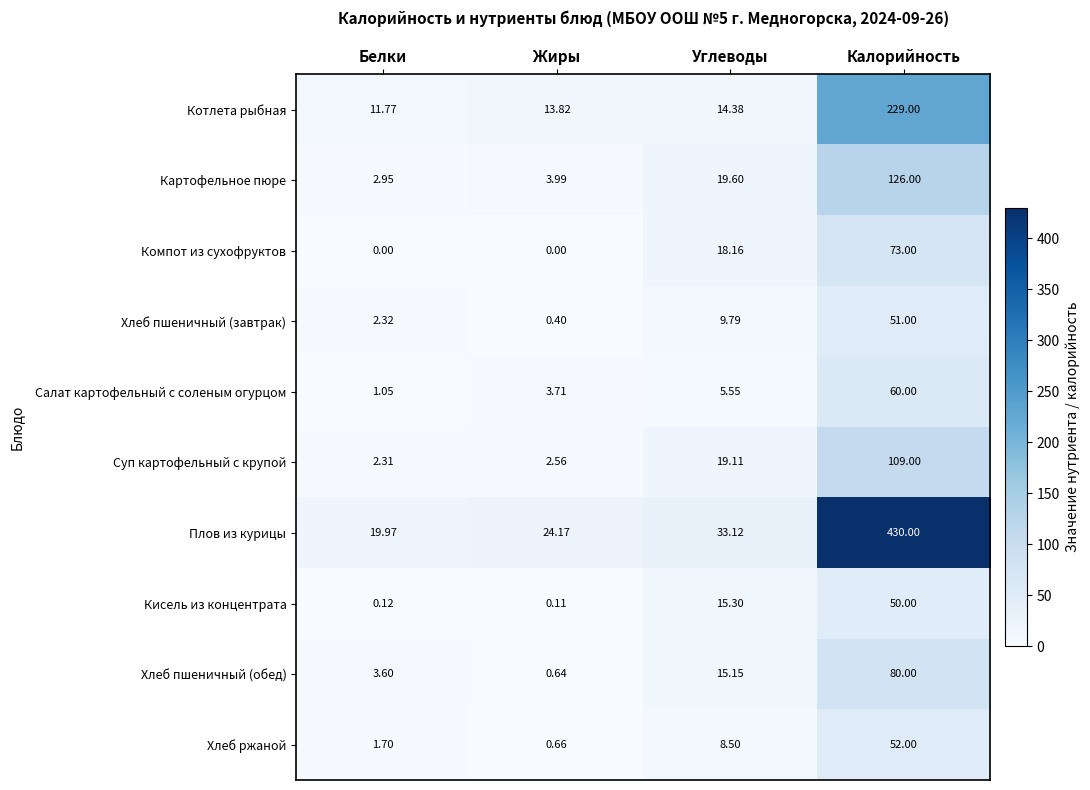

At which label does Хлеб пшеничный (завтрак) first exceed 9?

Углеводы